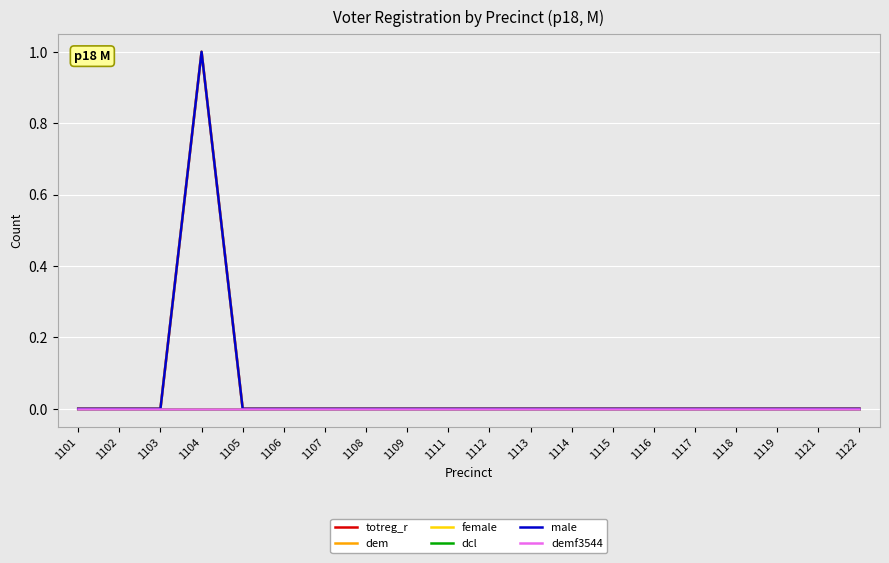

At which label is totreg_r closest to 0?

1101